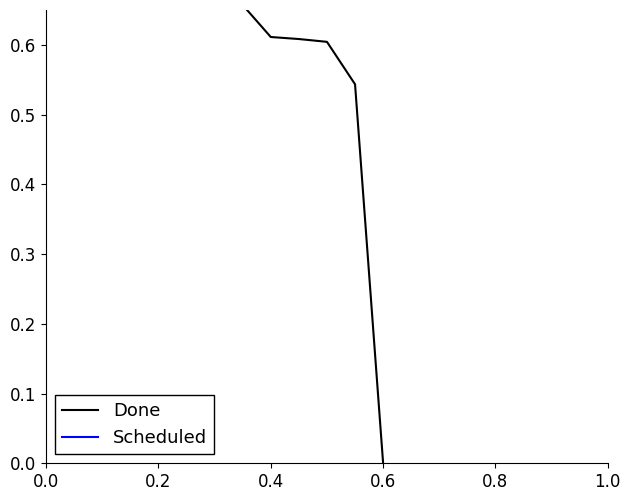

The value at 0.6 is 1.2. True or false?

False